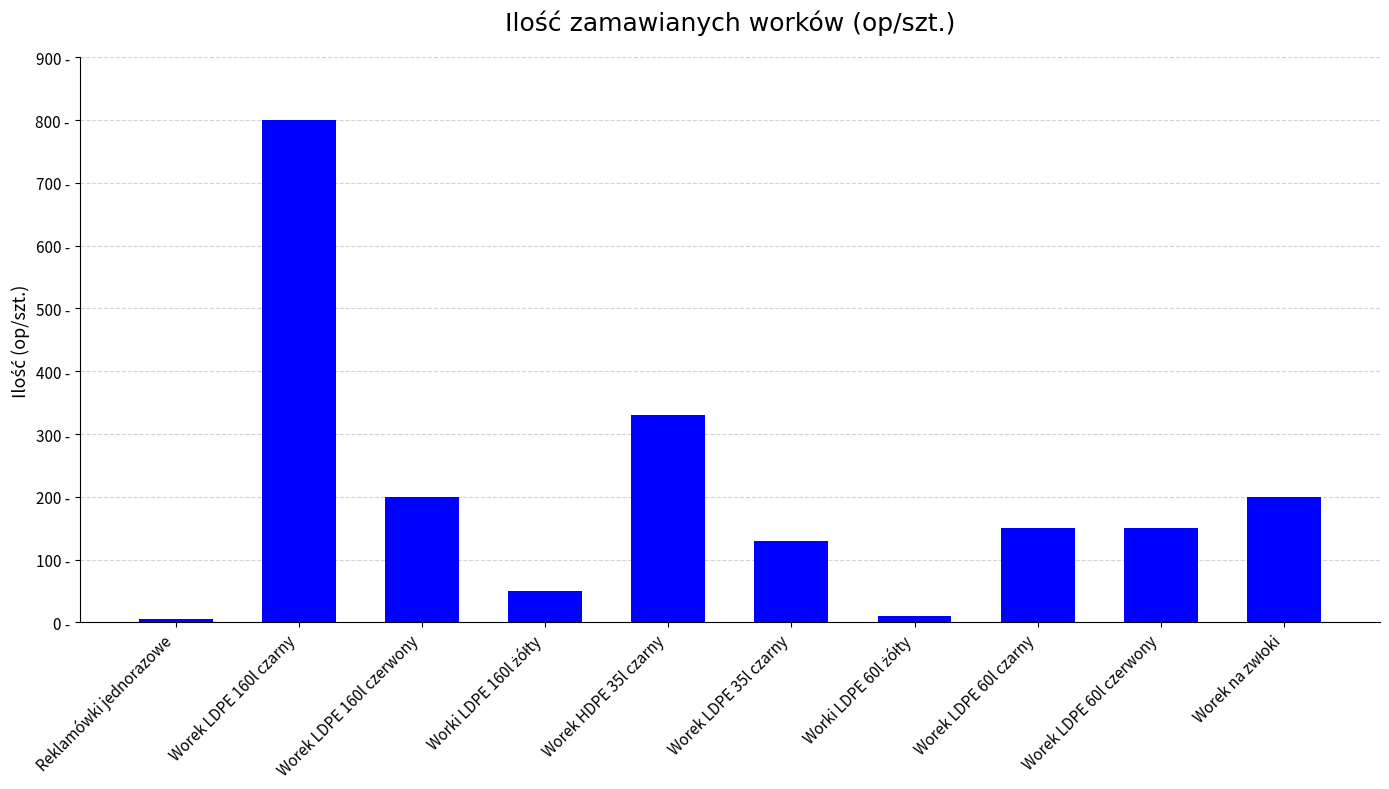

What is the label of the 3rd bar from the right?

Worek LDPE 60l czarny